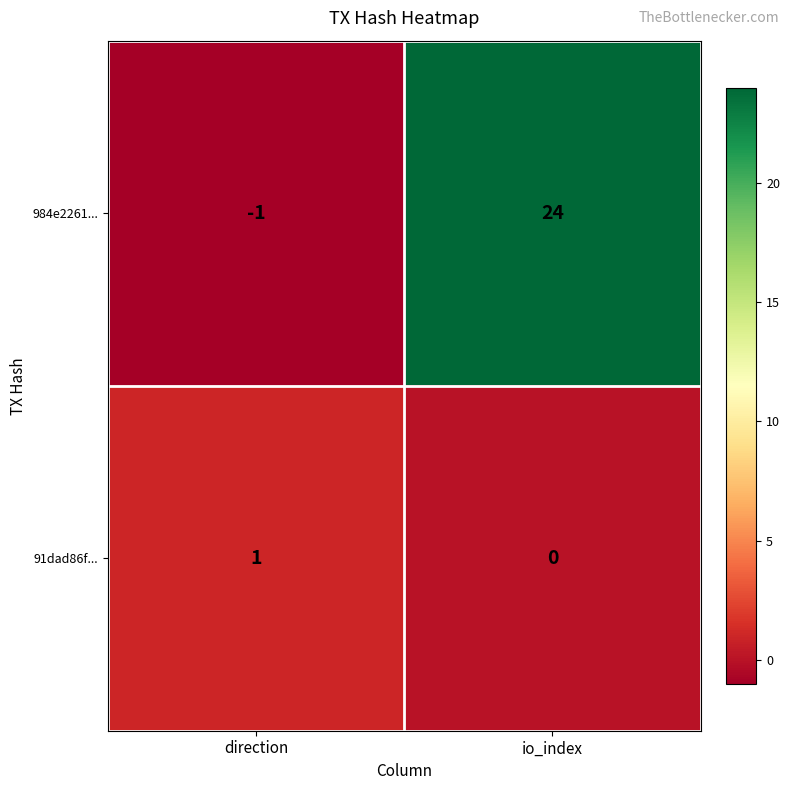

List the series in order of their overall mean, highest first.

984e2261..., 91dad86f...